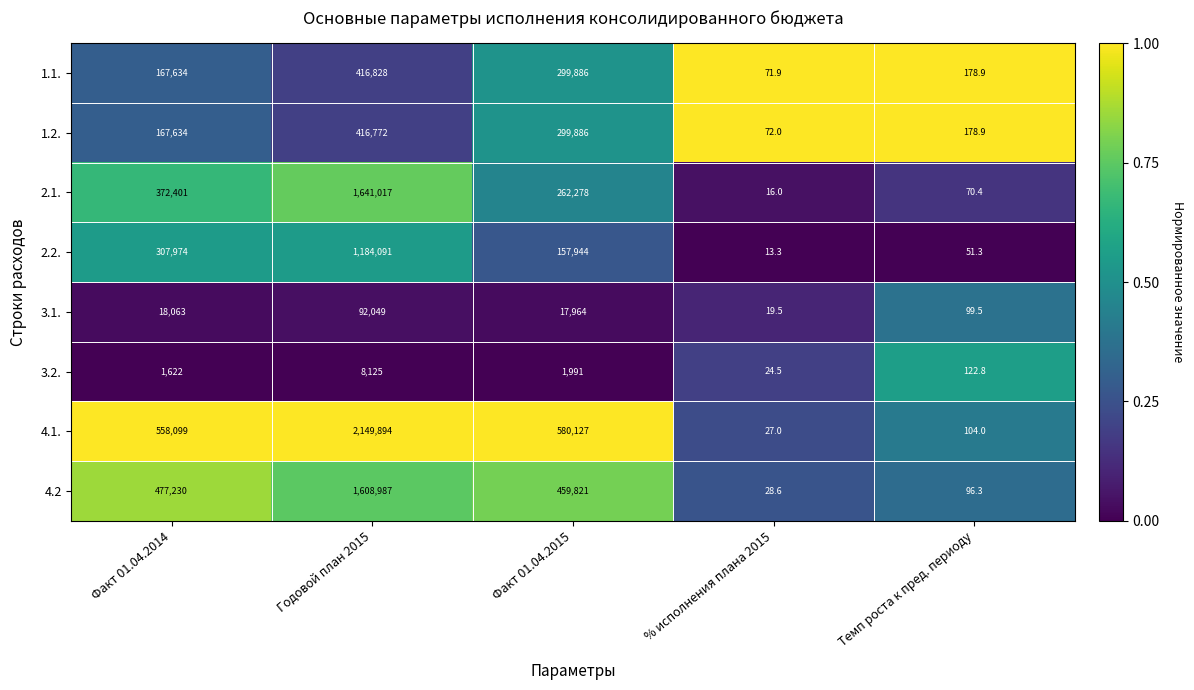

List the labels in order of 4.2 value, smallest first.

% исполнения плана 2015, Темп роста к пред. периоду, Факт 01.04.2015, Факт 01.04.2014, Годовой план 2015